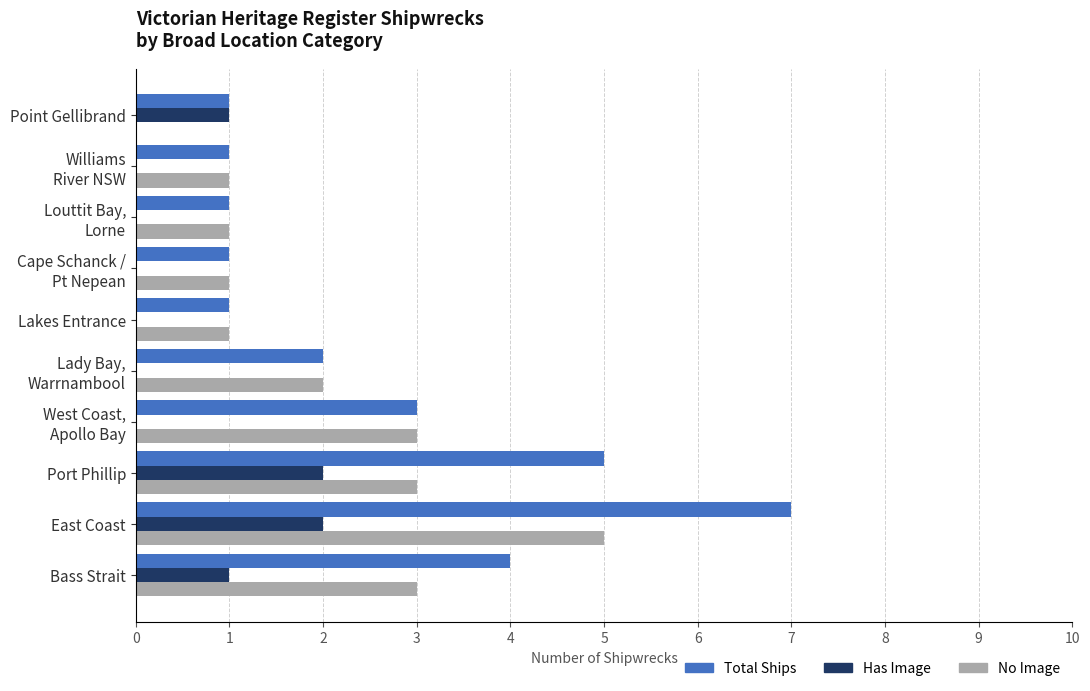

What is the sum of all Has Image values?

6